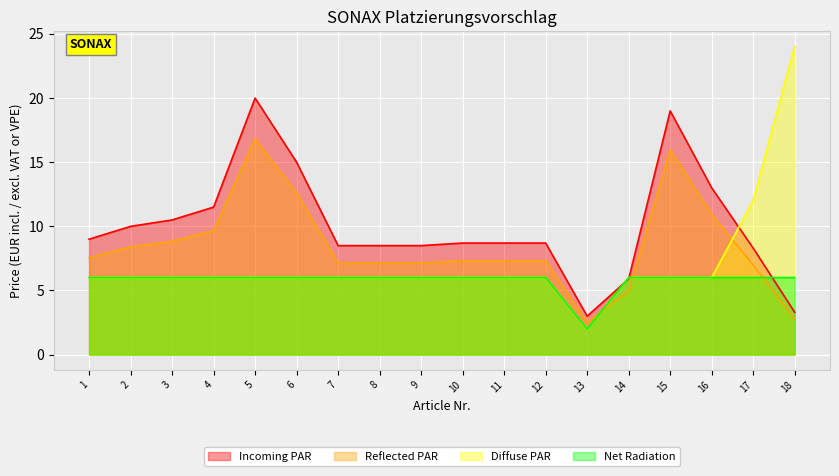

Rank the series by their average value, from lowest to highest.

Net Radiation, Diffuse PAR, Reflected PAR, Incoming PAR